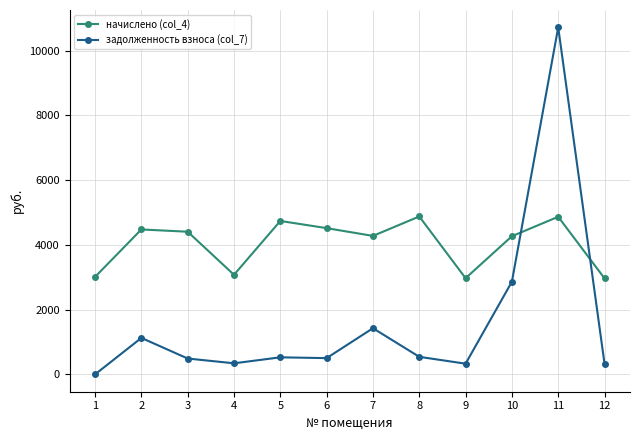

True or false: начислено (col_4) and задолженность взноса (col_7) cross at least once.

True